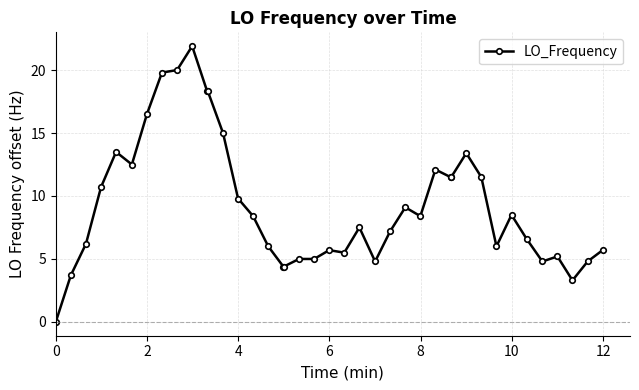

True or false: the data has more than 2 interior local peaks.

True